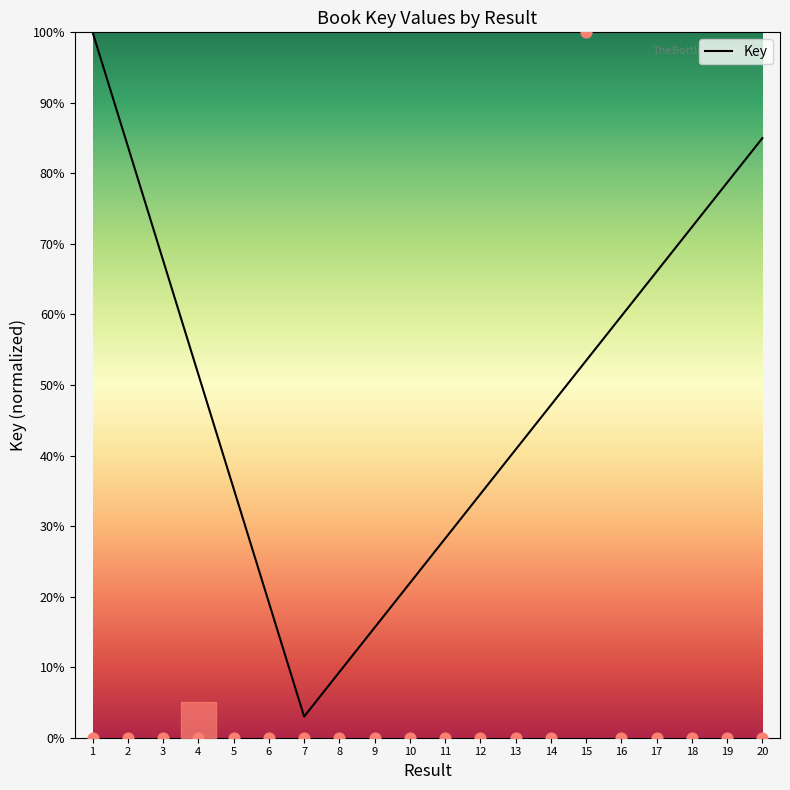

What is the change in value from 1 to 15?

+1.0